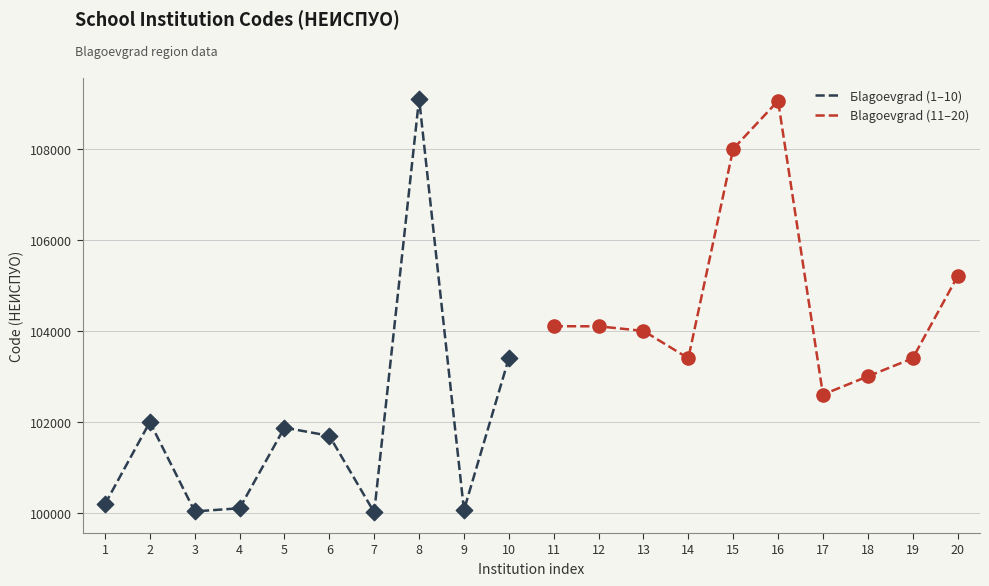

What is the maximum value for Бlagoevgrad (1–10)?

109102